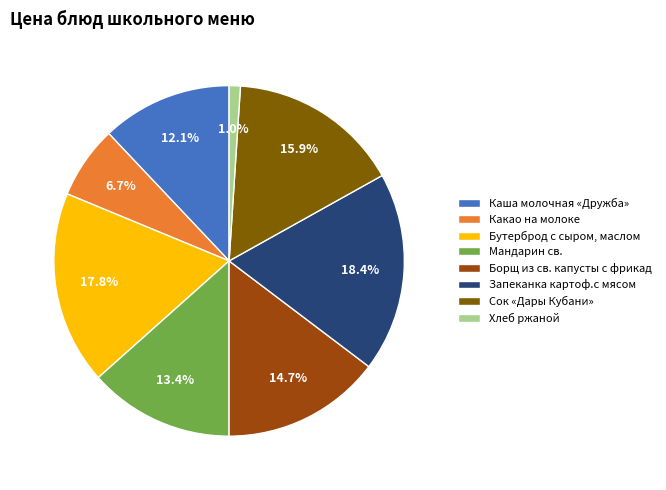

Does Запеканка картоф.с мясом represent more than half of the total?

No